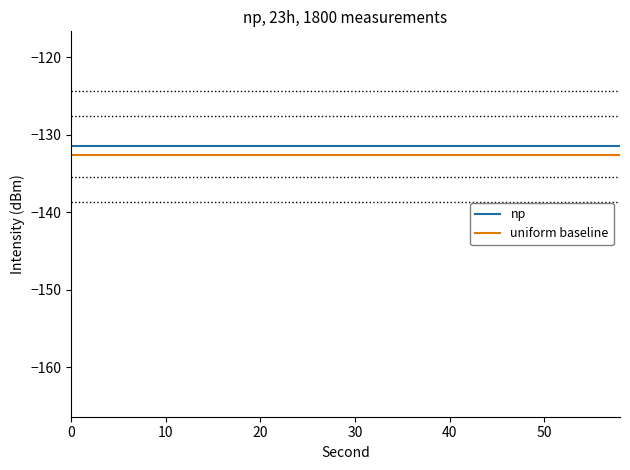

True or false: np and uniform baseline cross at least once.

False